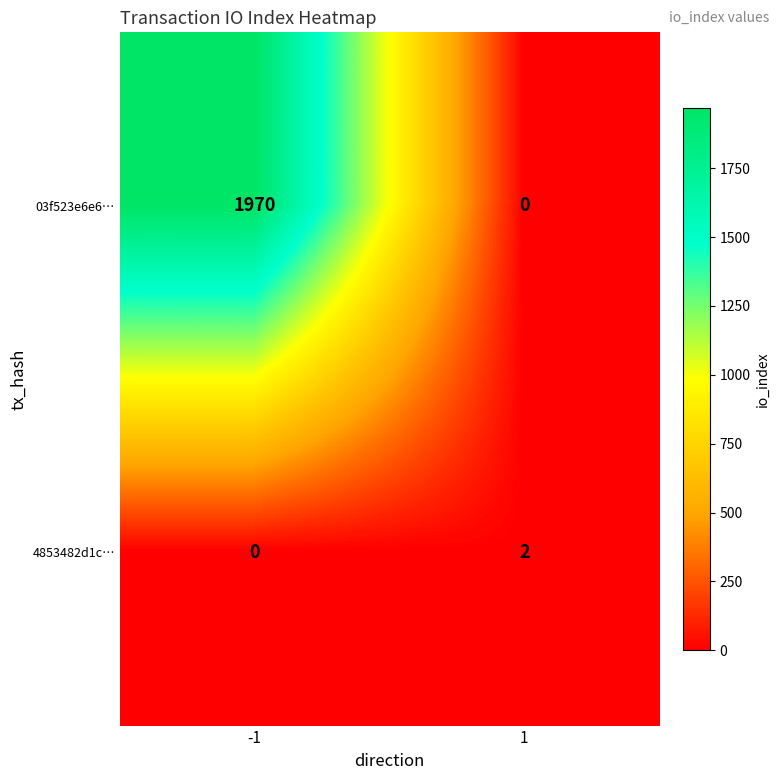

Between -1 and 1, which series saw the biggest shift?

03f523e6e6…